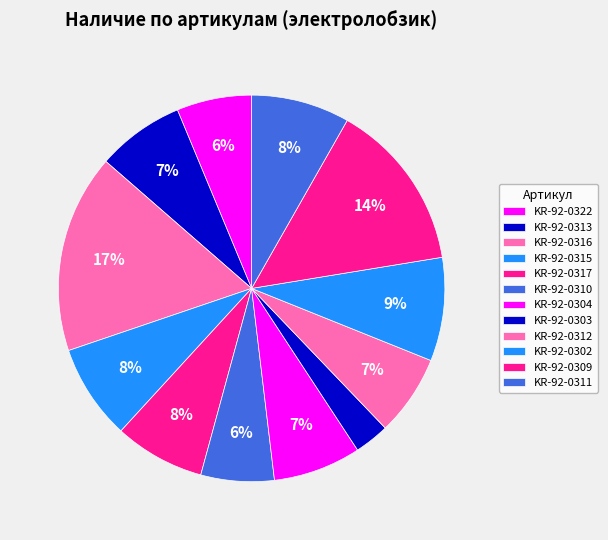

How many slices are in this pie chart?

12